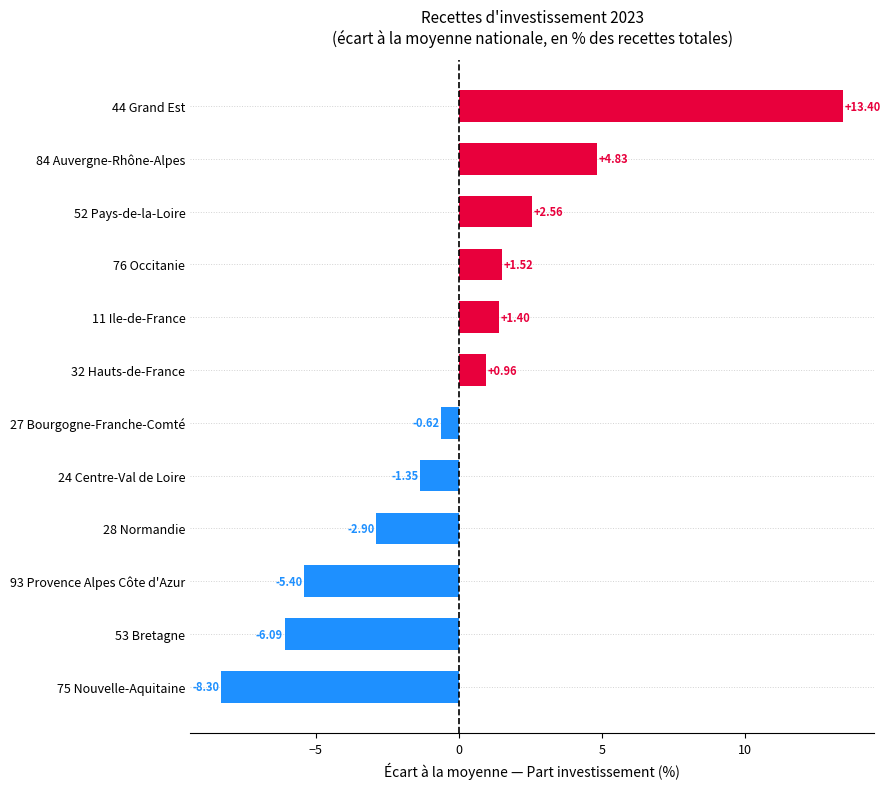

How many values are above zero?

6